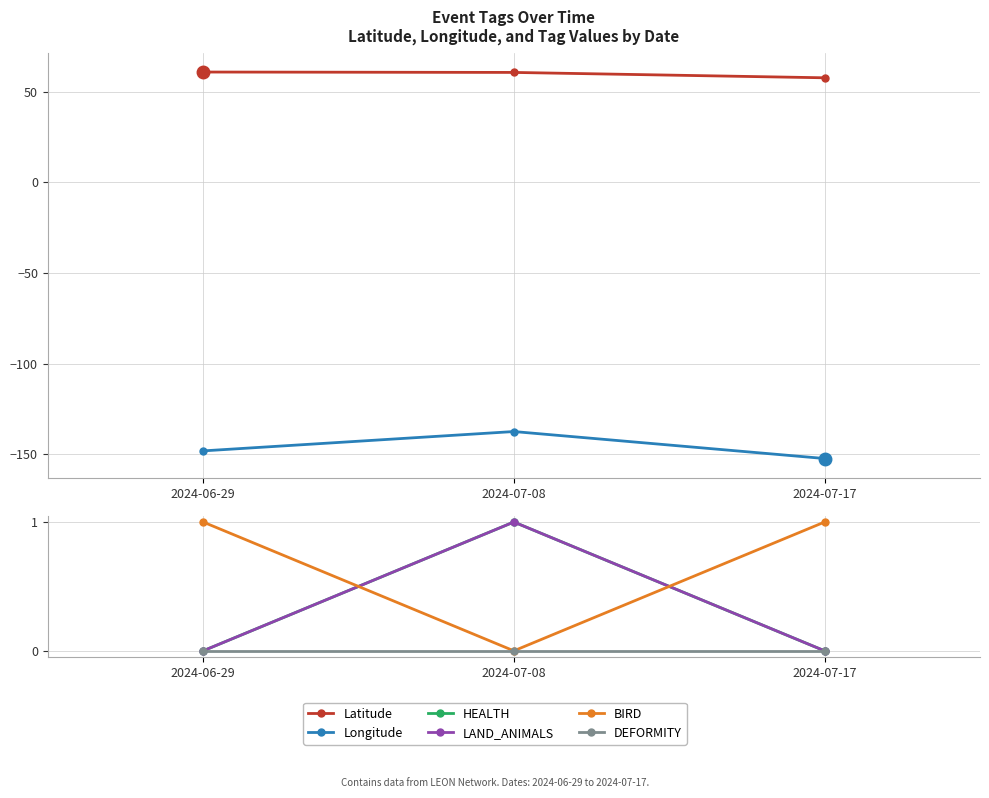

At which label does Longitude first exceed -148?

2024-07-08